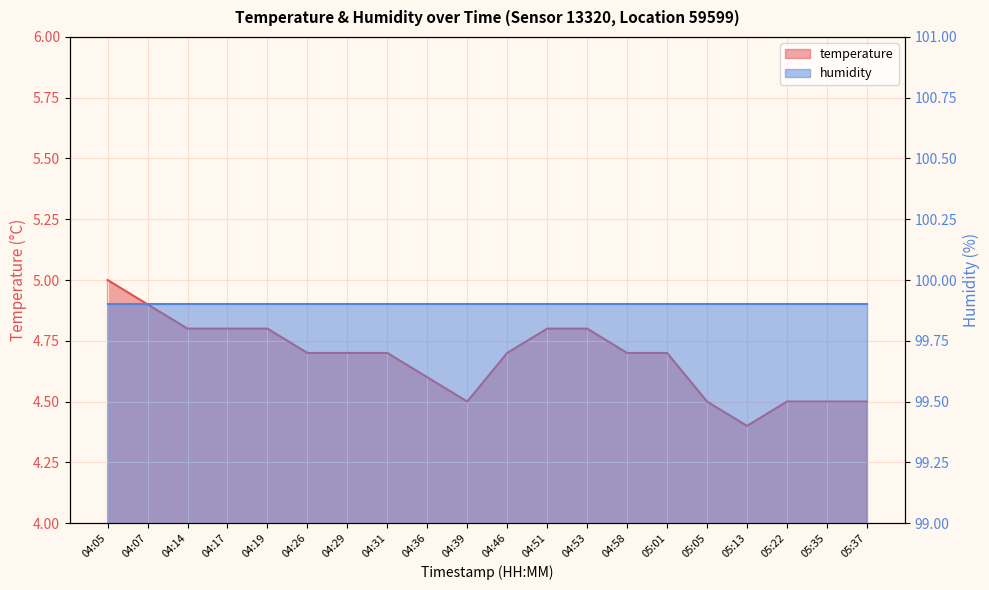

Reading left to right, list all the values displayed in this chart.

5.0	4.9	4.8	4.8	4.8	4.7	4.7	4.7	4.6	4.5	4.7	4.8	4.8	4.7	4.7	4.5	4.4	4.5	4.5	4.5